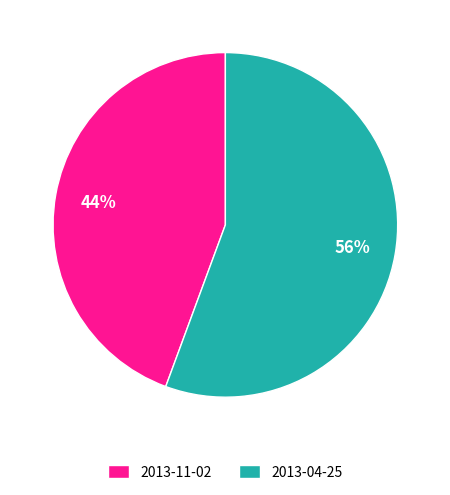

Rank the categories by value from highest to lowest.

2013-04-25, 2013-11-02